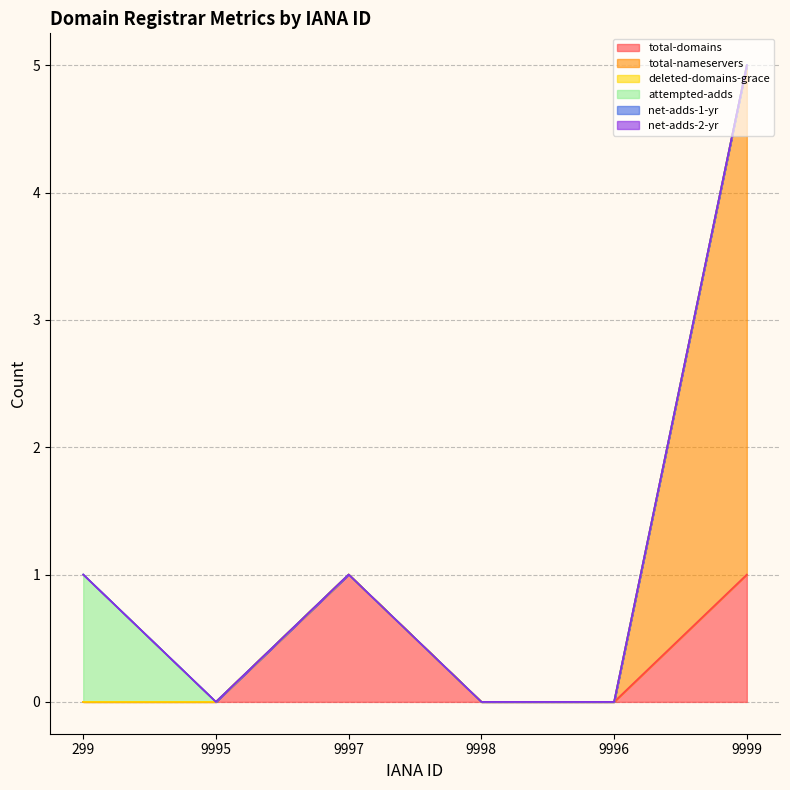

What is the total value across all series at 299?

1